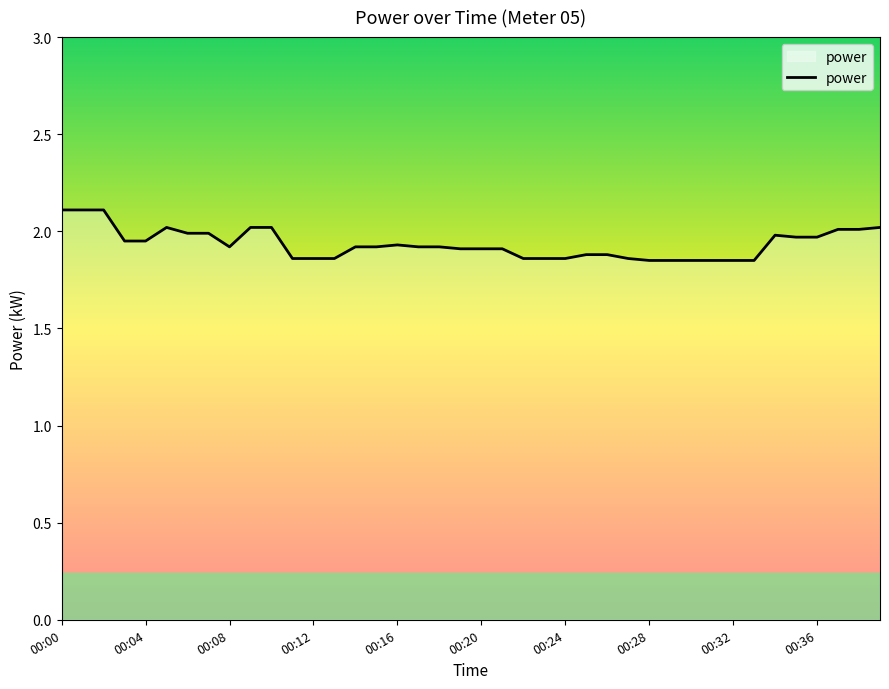

What is the maximum value shown in the chart?

2.1